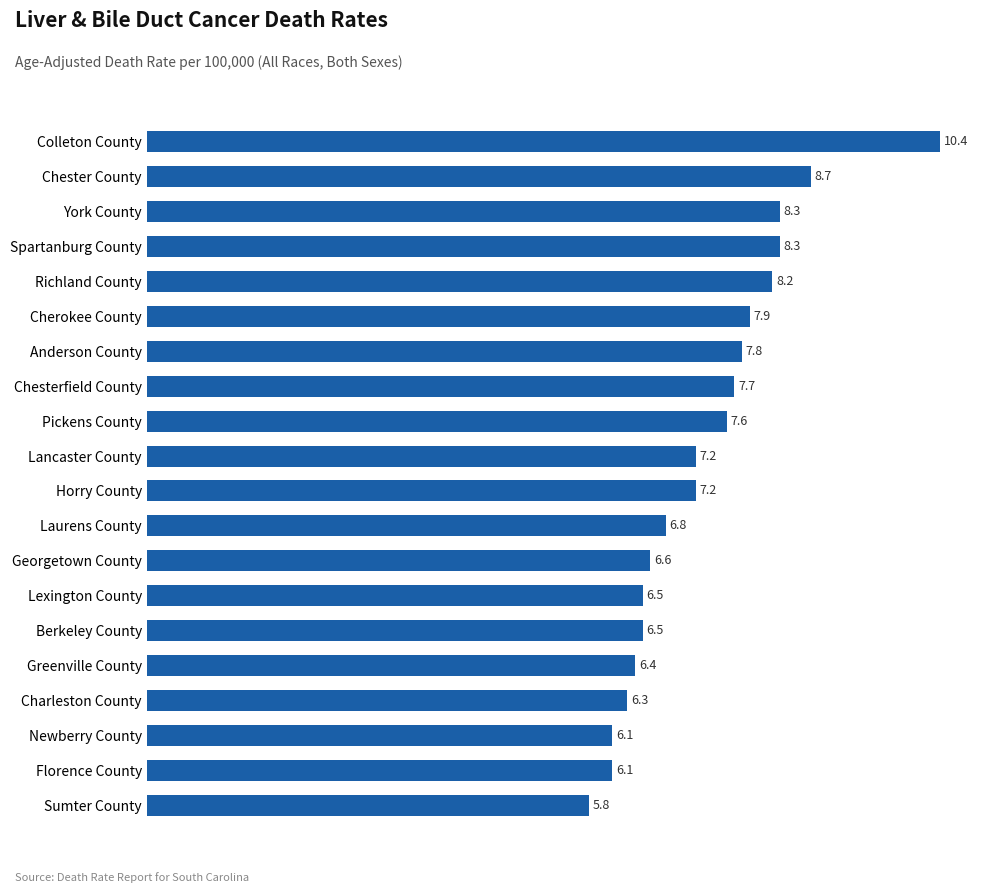

How many bars are there in total?

20